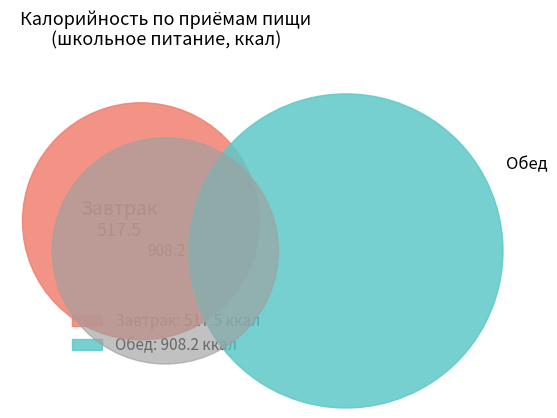

To the nearest percent, what portion does Обед represent?

64%